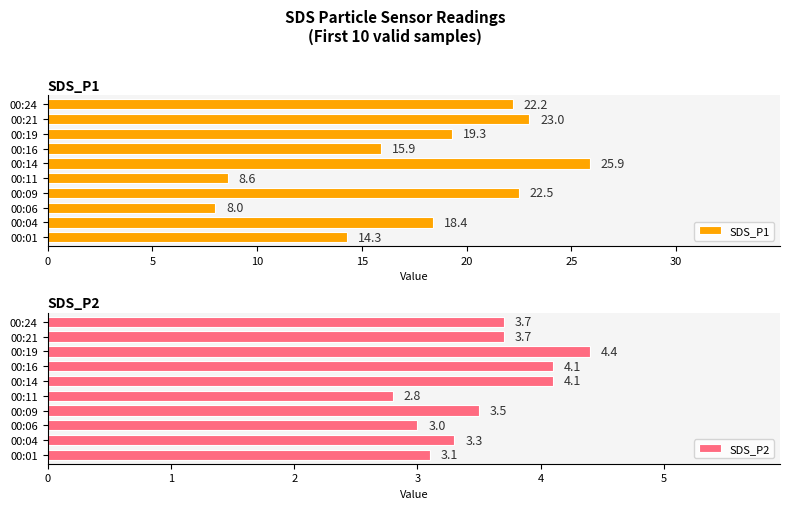

Count the number of categories in the chart.

10